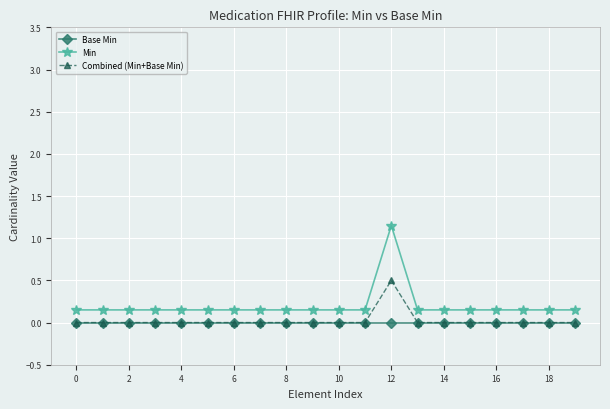

At which category is the sum across all series the highest?

12